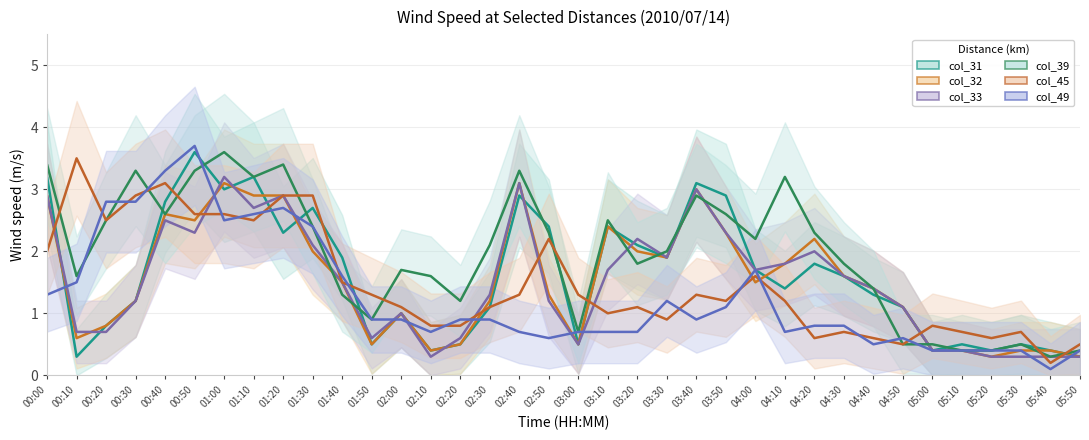

Where is the first local maximum for col_33?

00:40